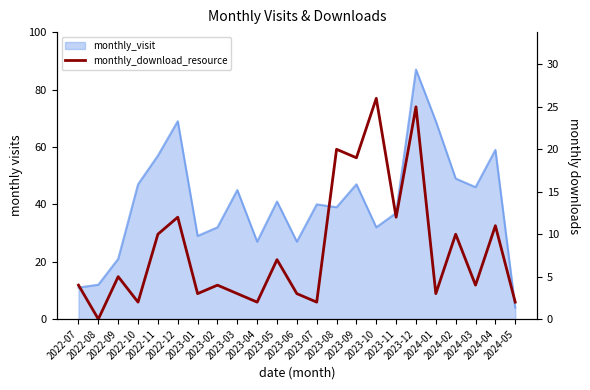

List the labels in order of value, smallest first.

2022-08, 2022-10, 2023-04, 2023-07, 2024-05, 2023-01, 2023-03, 2023-06, 2024-01, 2022-07, 2023-02, 2024-03, 2022-09, 2023-05, 2022-11, 2024-02, 2024-04, 2022-12, 2023-11, 2023-09, 2023-08, 2023-12, 2023-10